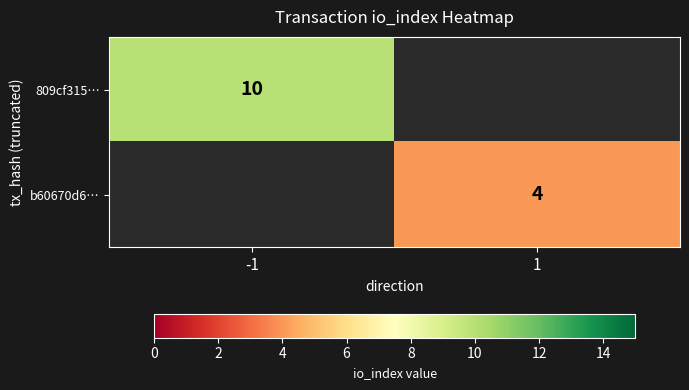

The value of b60670d6… at 1 is 4. True or false?

True